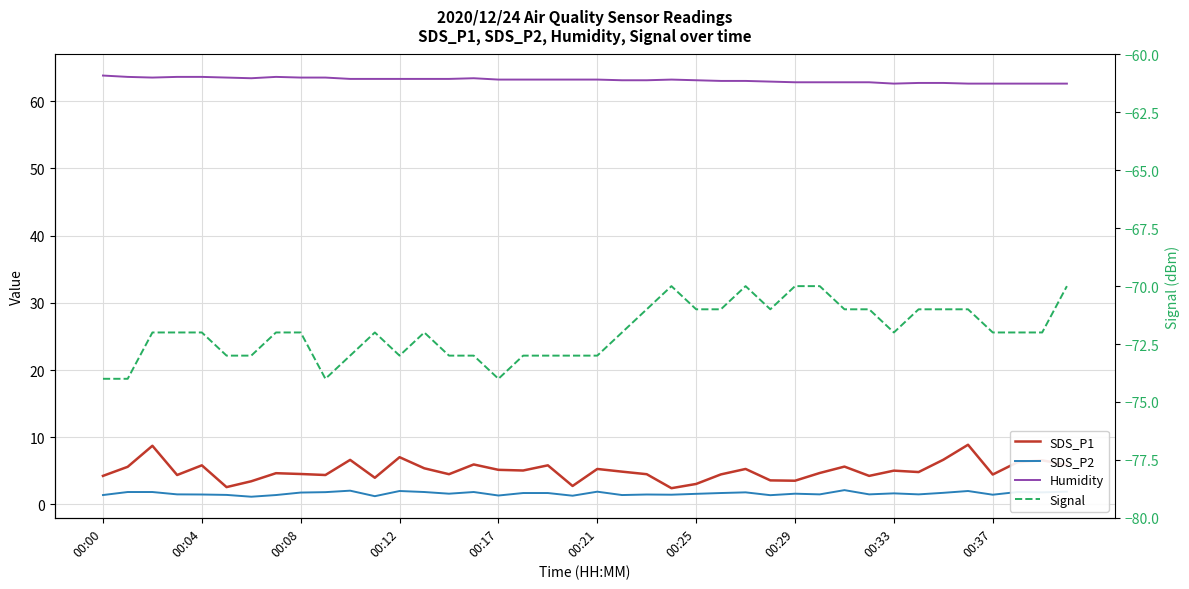

True or false: SDS_P1 and SDS_P2 intersect in this chart.

False